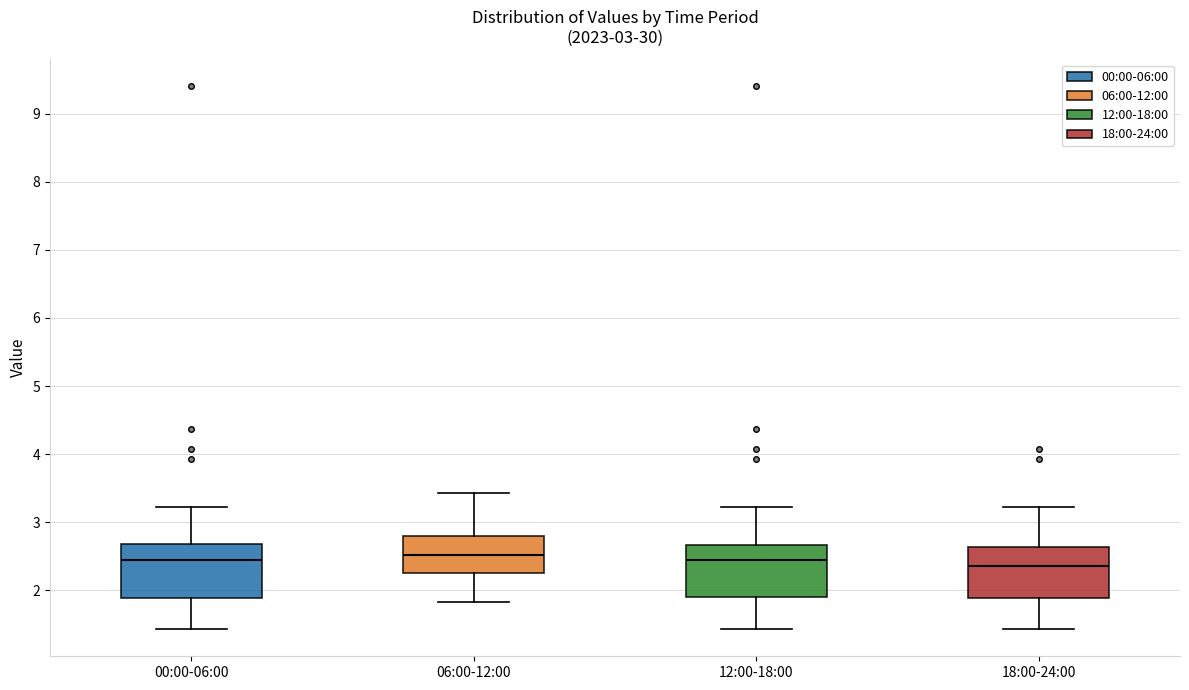

Reading left to right, transcribe this box plot: for each box, give where its median line is, the range the box spans, and where its two whiskers end, as read against the y-axis. The values are not printed on the chart, so give them approximately, as read against the axis.

00:00-06:00: median 2.5, box 1.9 to 2.7, whiskers 1.4 to 3.2
06:00-12:00: median 2.5, box 2.3 to 2.8, whiskers 1.8 to 3.4
12:00-18:00: median 2.5, box 1.9 to 2.7, whiskers 1.4 to 3.2
18:00-24:00: median 2.4, box 1.9 to 2.6, whiskers 1.4 to 3.2